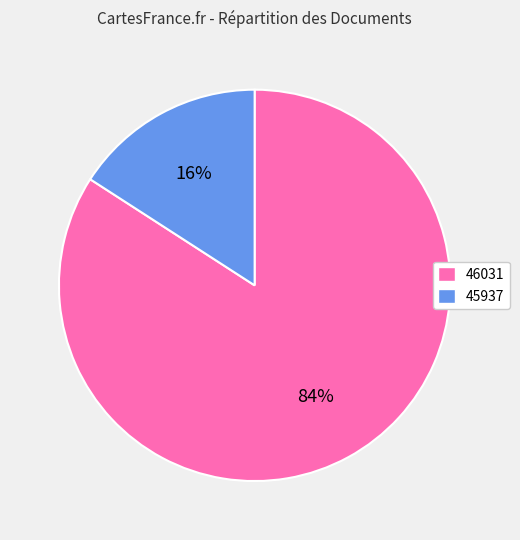

What is the largest slice in the pie chart?

46031